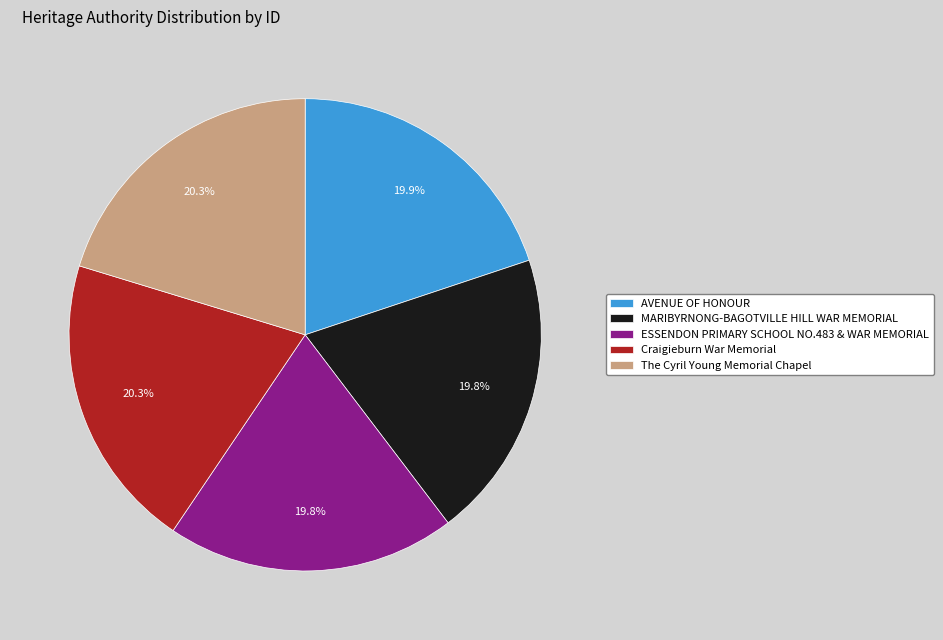

What portion of the pie excludes ESSENDON PRIMARY SCHOOL NO.483 & WAR MEMORIAL?

80.2%